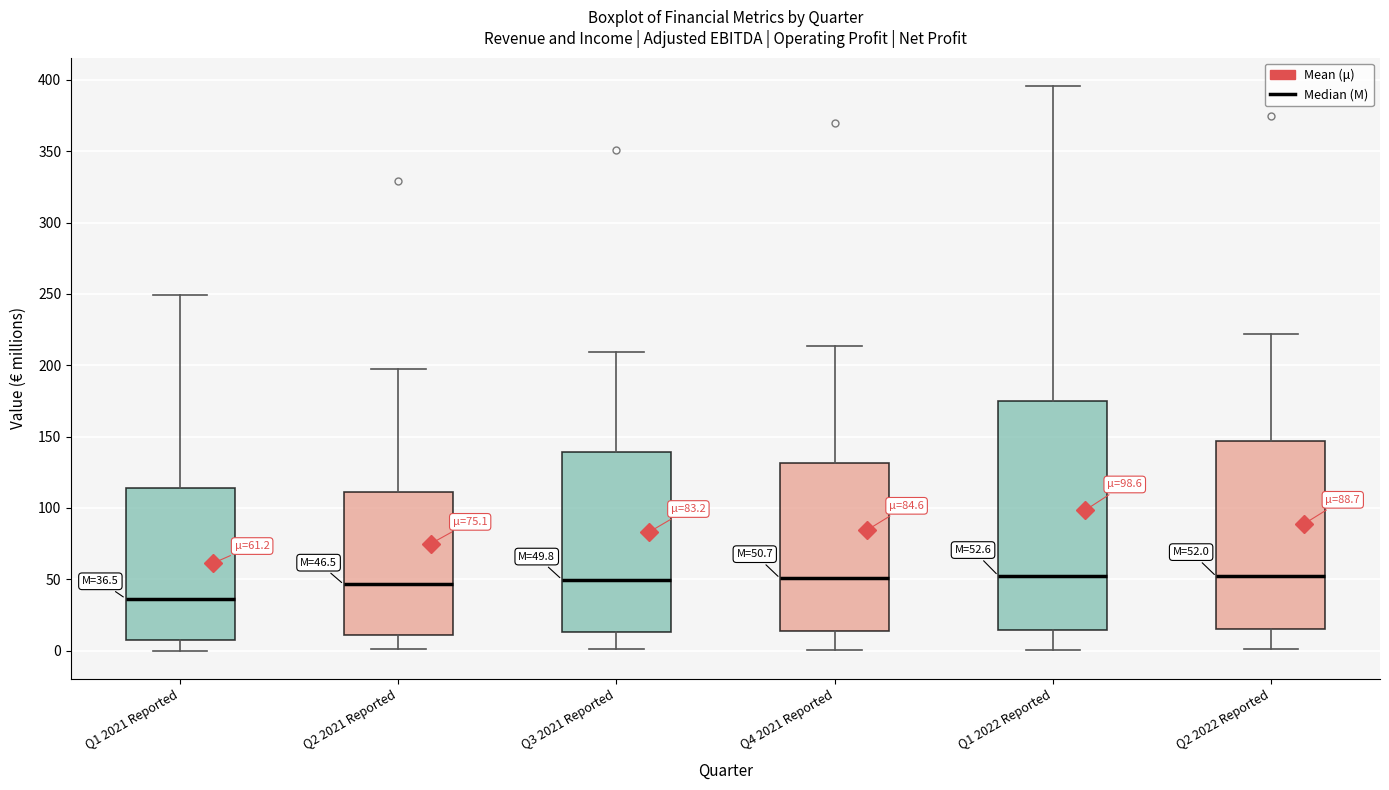

Comparing the boxes themselves (not the whiskers), which one is the tallest?

Q1 2022 Reported